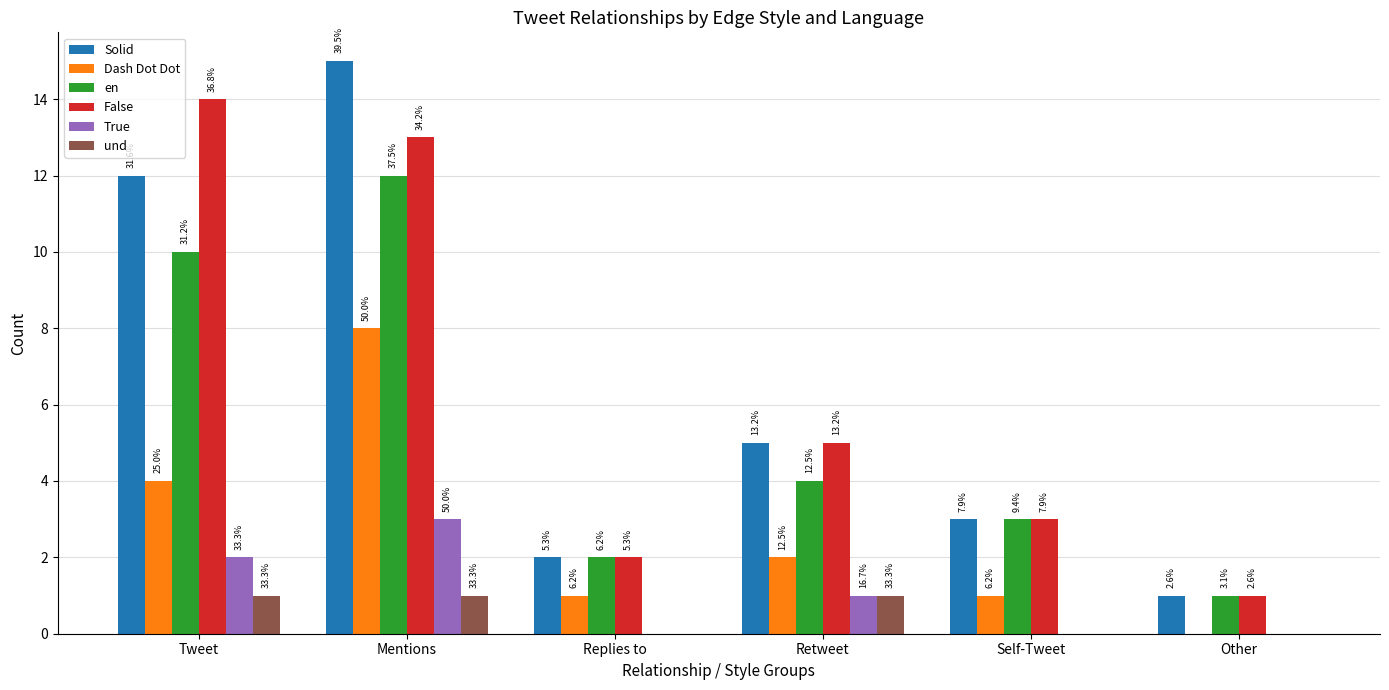

What is the maximum value for Dash Dot Dot?

8